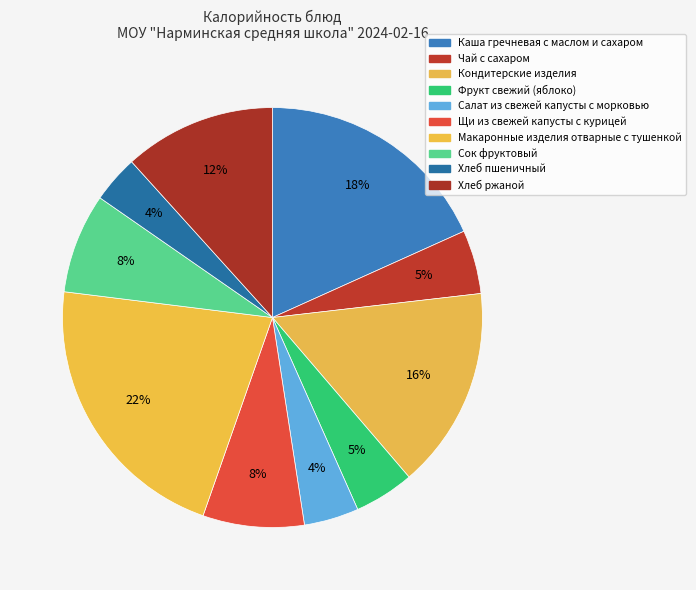

Count the number of slices in the pie.

10